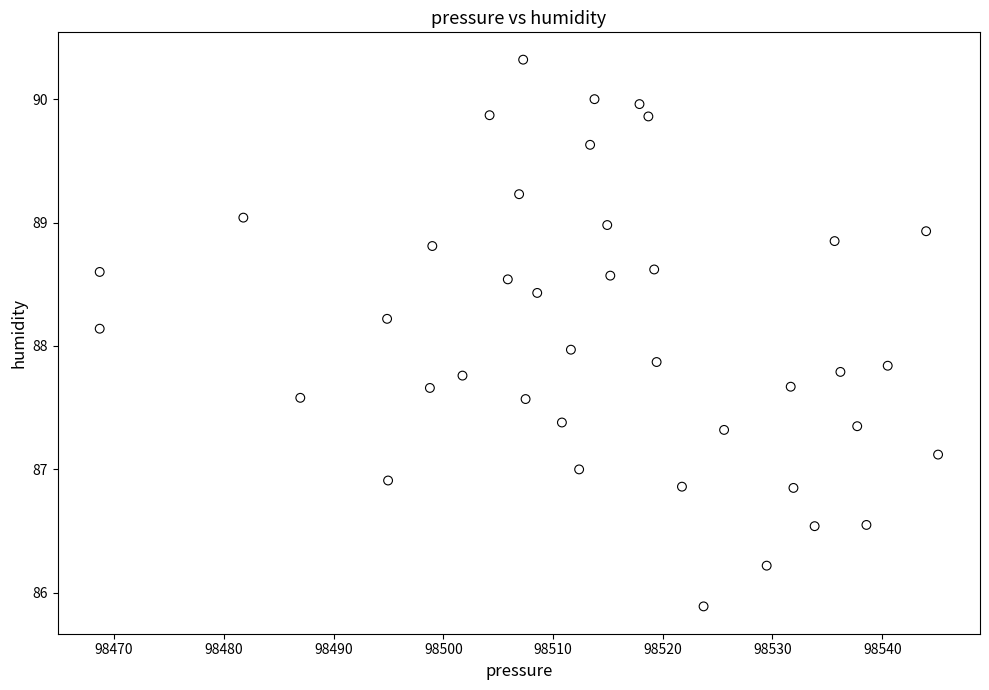

What is the range of X values (max minus min)?

76.4